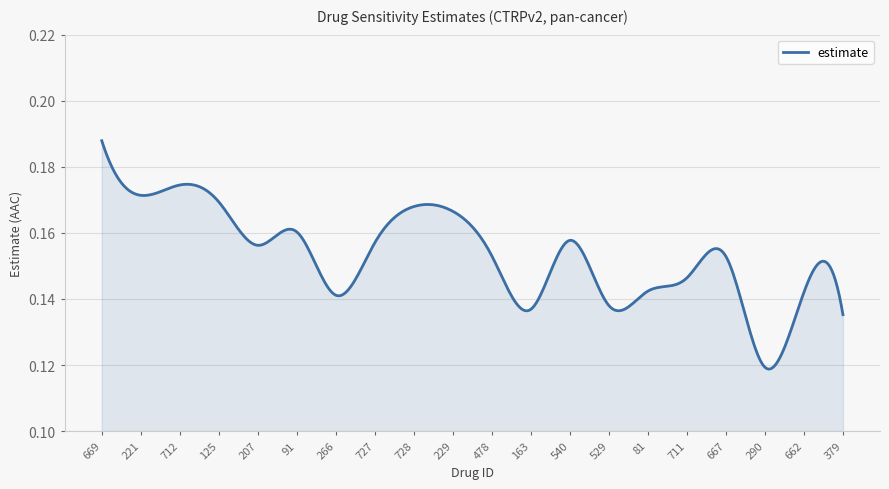

How many lines are shown in the chart?

1